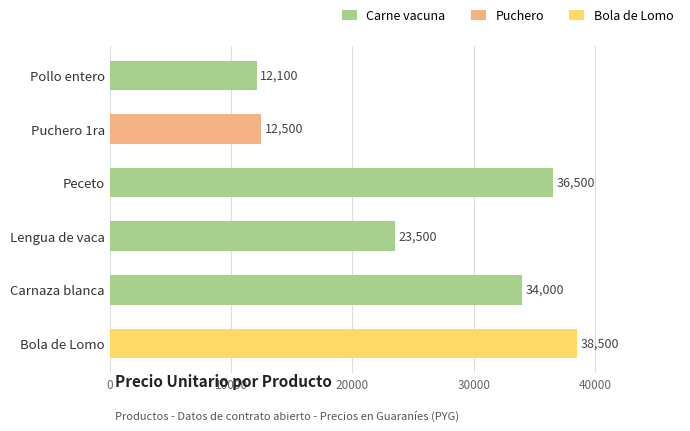

What is the change in value from Lengua de vaca to Carnaza blanca?

+10500